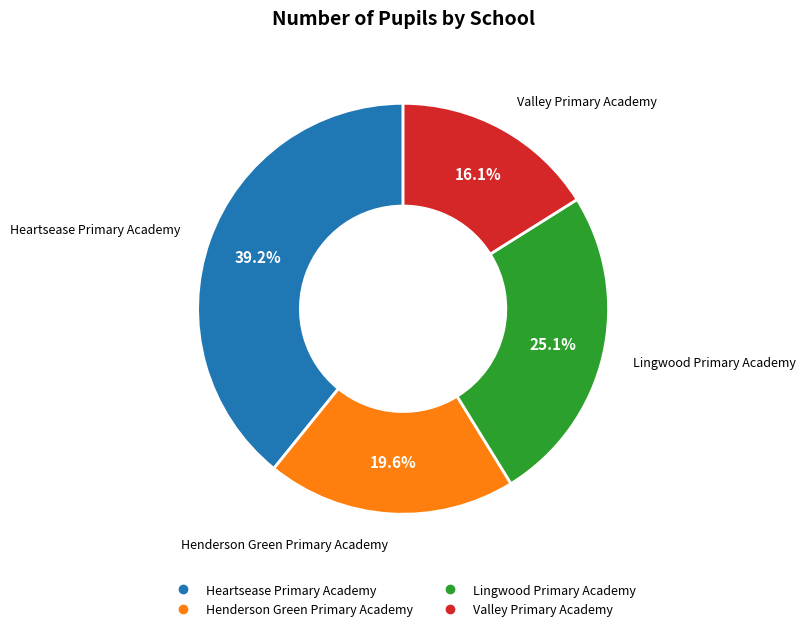

Which has a higher value, Heartsease Primary Academy or Valley Primary Academy?

Heartsease Primary Academy